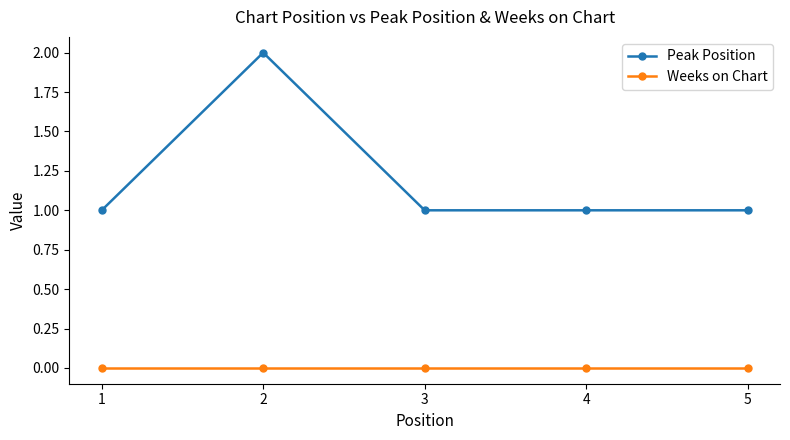

What is the total value across all series at 5?

1